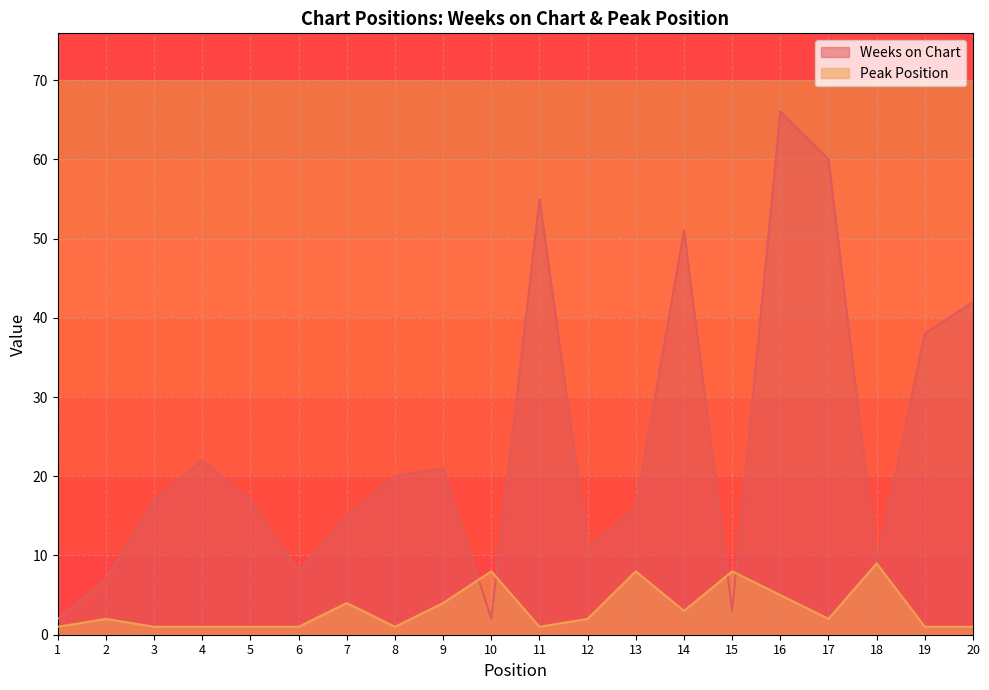

At which category is the sum across all series the highest?

16